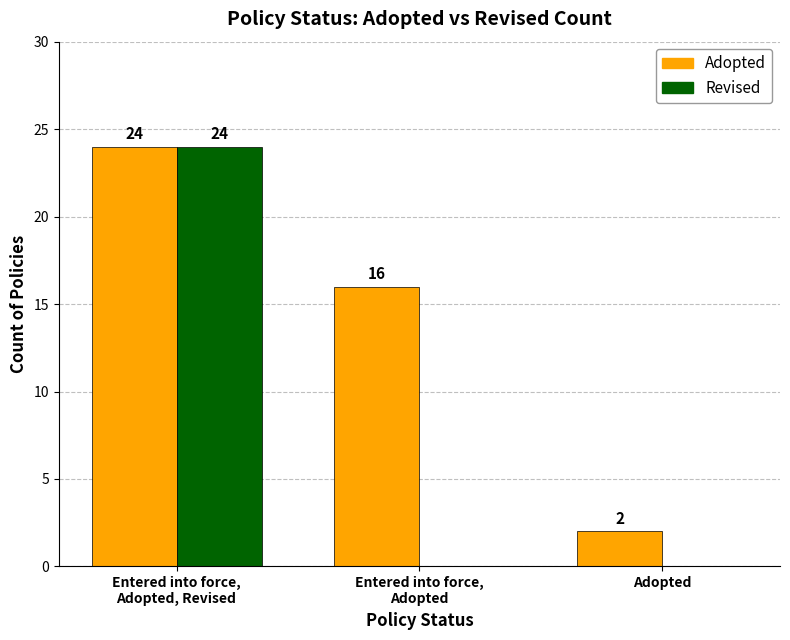

What is the greatest value displayed?

24